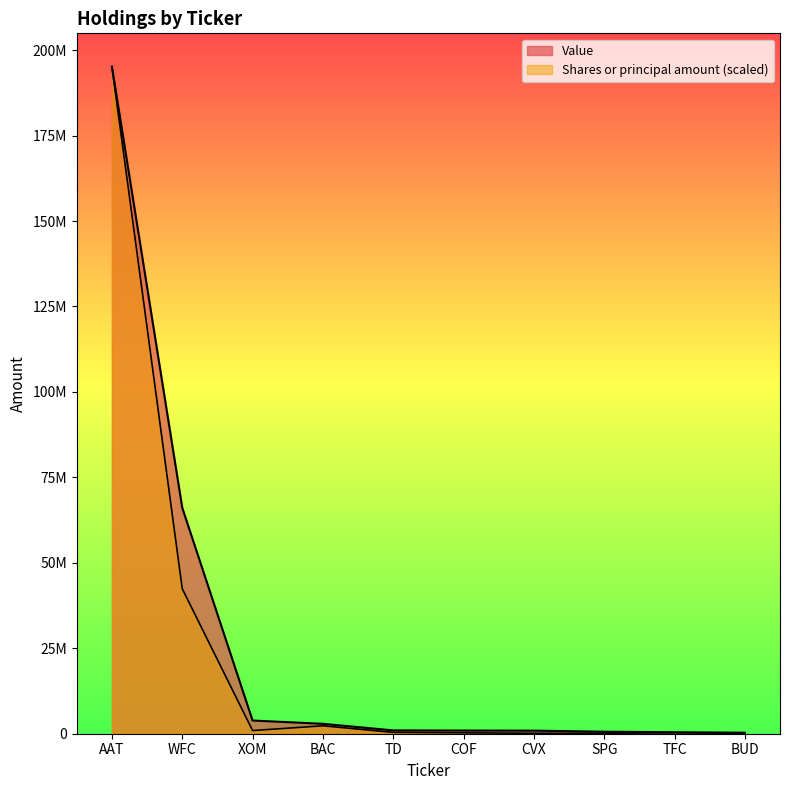

Reading left to right, extract all data points from this chart.

Shares or principal amount: AAT=195161874.0	WFC=42416589.1	XOM=927500.0	BAC=2318750.0	TD=397500.0	COF=265000.0	CVX=132500.0	SPG=132500.0	TFC=265000.0	BUD=132500.0
Value: AAT=195161874.0	WFC=66089848.0	XOM=3860500.0	BAC=2898000.0	TD=971400.0	COF=929600.0	CVX=897450.0	SPG=587400.0	TFC=430300.0	BUD=300200.0